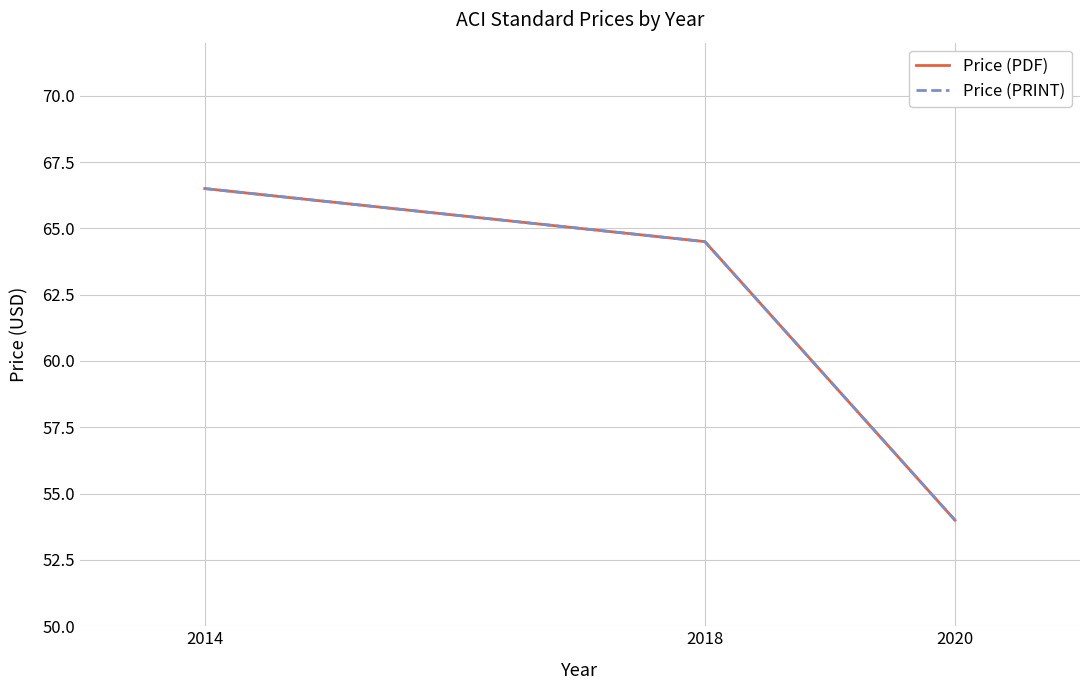

What is the value of the Price (PRINT) point at the 3rd from the left?

54.0